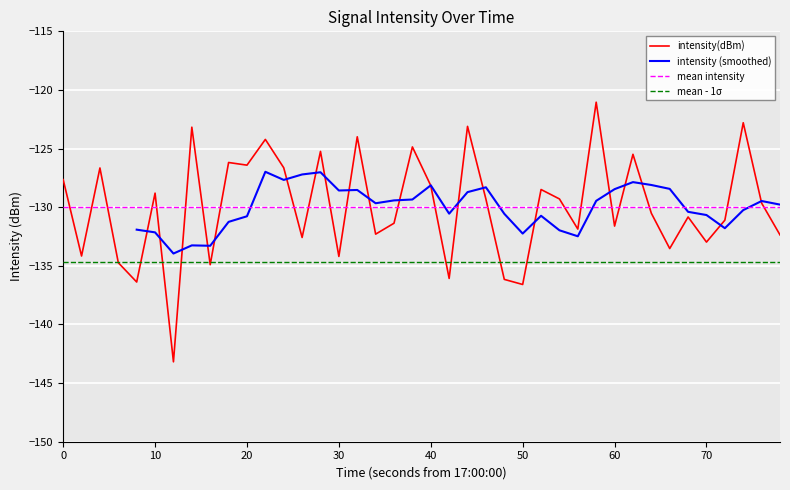

What is the minimum value for intensity(dBm)?

-143.2